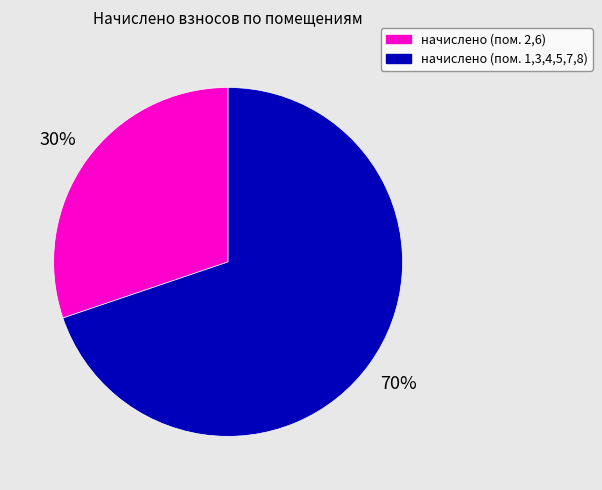

To the nearest percent, what is the difference between the largest and smallest slice percentages?

40%